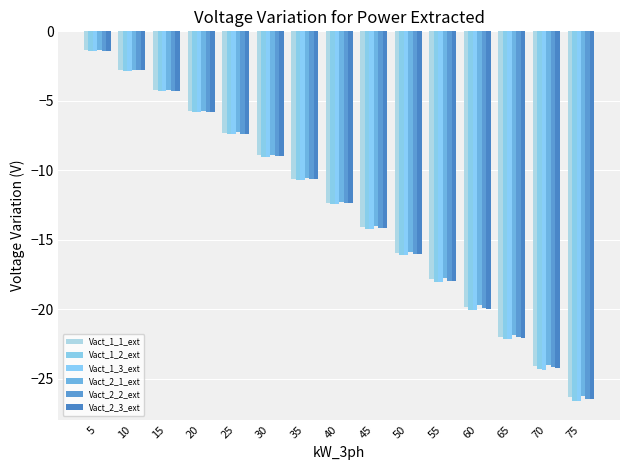

What is the difference between the Vact_1_1_ext values at 45 and 35?

3.5